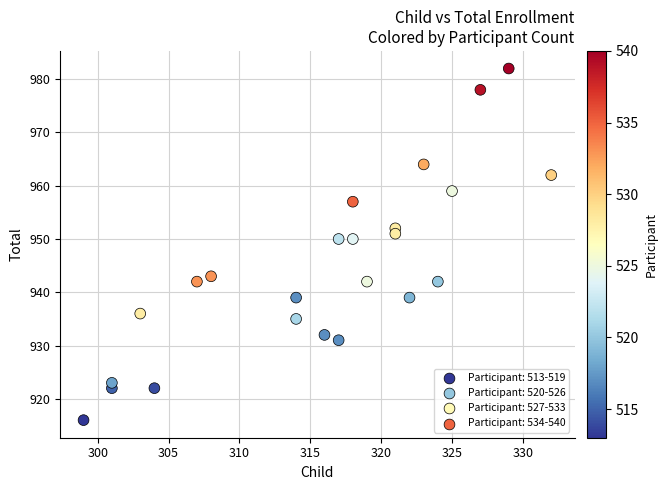

What is the range of X values (max minus min)?

33